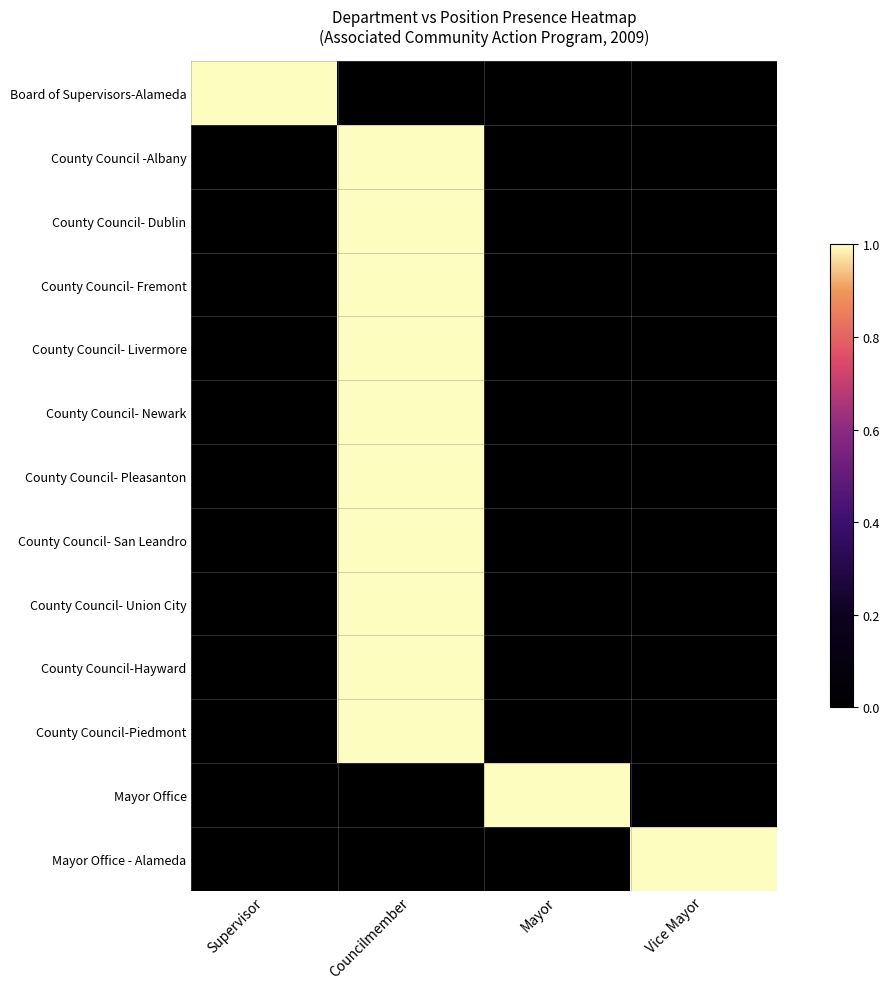

Reading right to left, what are all the values shown in this chart?

Board of Supervisors-Alameda: Vice Mayor=0	Mayor=0	Councilmember=0	Supervisor=1
County Council -Albany: Vice Mayor=0	Mayor=0	Councilmember=1	Supervisor=0
County Council- Dublin: Vice Mayor=0	Mayor=0	Councilmember=1	Supervisor=0
County Council- Fremont: Vice Mayor=0	Mayor=0	Councilmember=1	Supervisor=0
County Council- Livermore: Vice Mayor=0	Mayor=0	Councilmember=1	Supervisor=0
County Council- Newark: Vice Mayor=0	Mayor=0	Councilmember=1	Supervisor=0
County Council- Pleasanton: Vice Mayor=0	Mayor=0	Councilmember=1	Supervisor=0
County Council- San Leandro: Vice Mayor=0	Mayor=0	Councilmember=1	Supervisor=0
County Council- Union City: Vice Mayor=0	Mayor=0	Councilmember=1	Supervisor=0
County Council-Hayward: Vice Mayor=0	Mayor=0	Councilmember=1	Supervisor=0
County Council-Piedmont: Vice Mayor=0	Mayor=0	Councilmember=1	Supervisor=0
Mayor Office: Vice Mayor=0	Mayor=1	Councilmember=0	Supervisor=0
Mayor Office - Alameda: Vice Mayor=1	Mayor=0	Councilmember=0	Supervisor=0